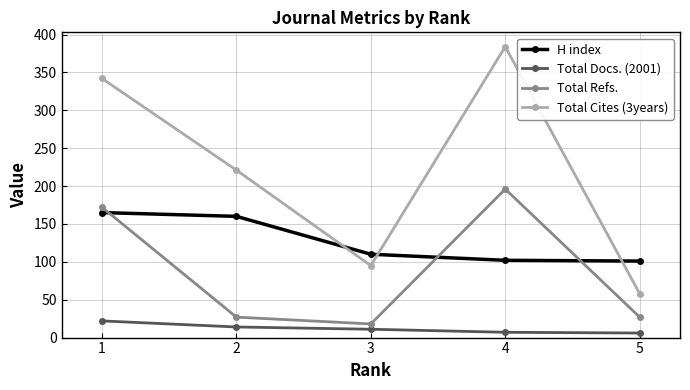

What is the total value across all series at 1?

701